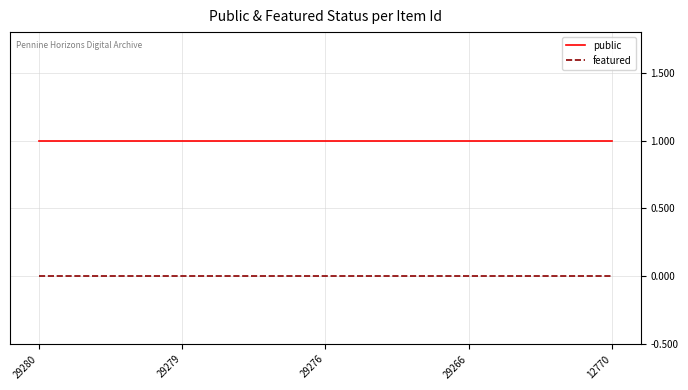

At how many categories does at least one series exceed 0?

5